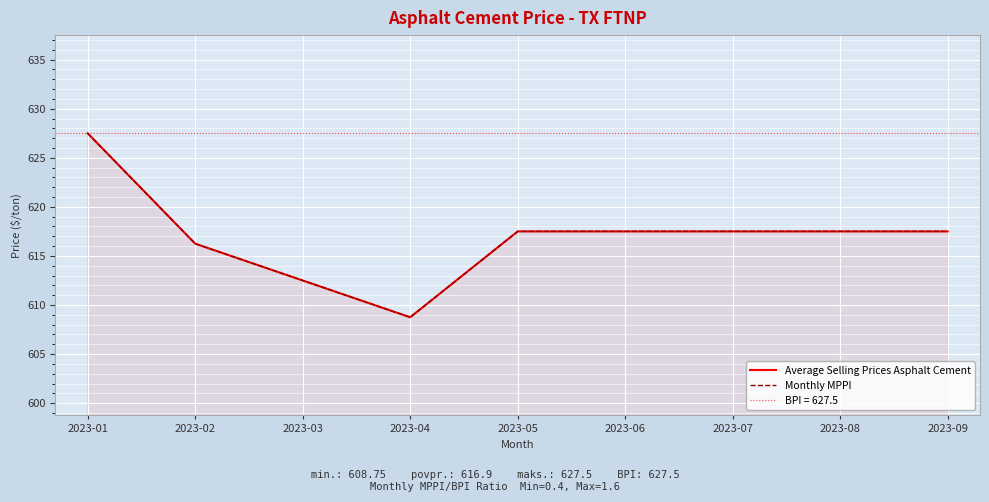

Count the number of categories in the chart.

9